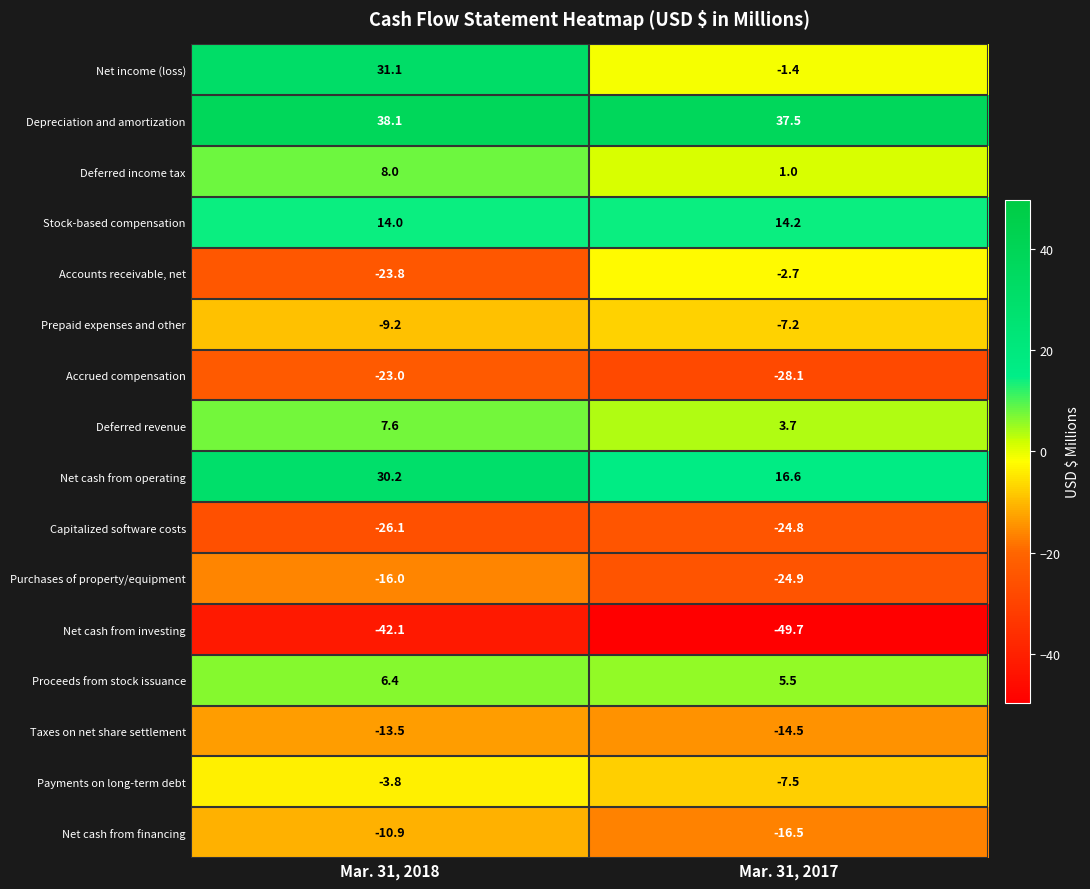

At which label is Net cash from financing closest to -13?

Mar. 31, 2018